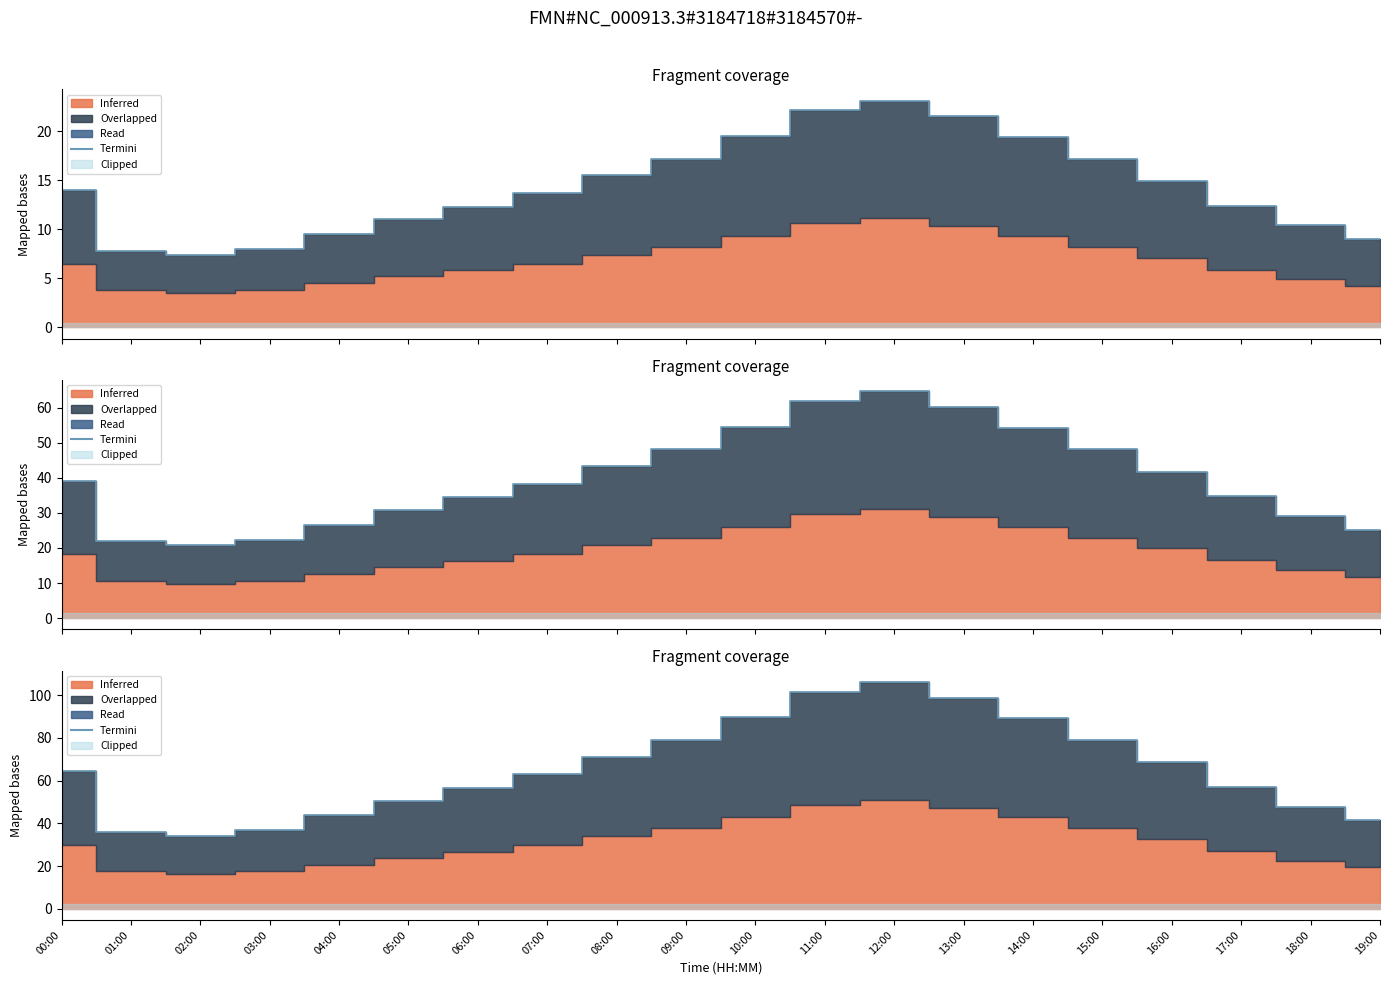

True or false: the data shows 57.0 at 17:00.

True